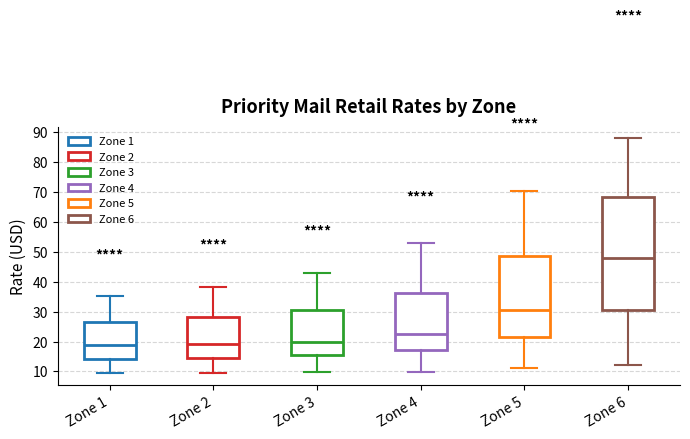

Which box is the tallest, from its lower edge to its upper edge?

Zone 6